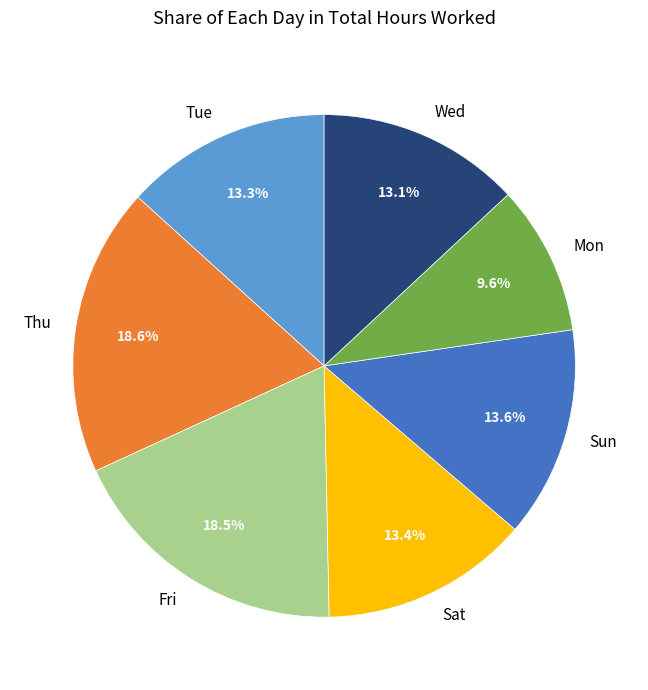

Count the number of slices in the pie.

7